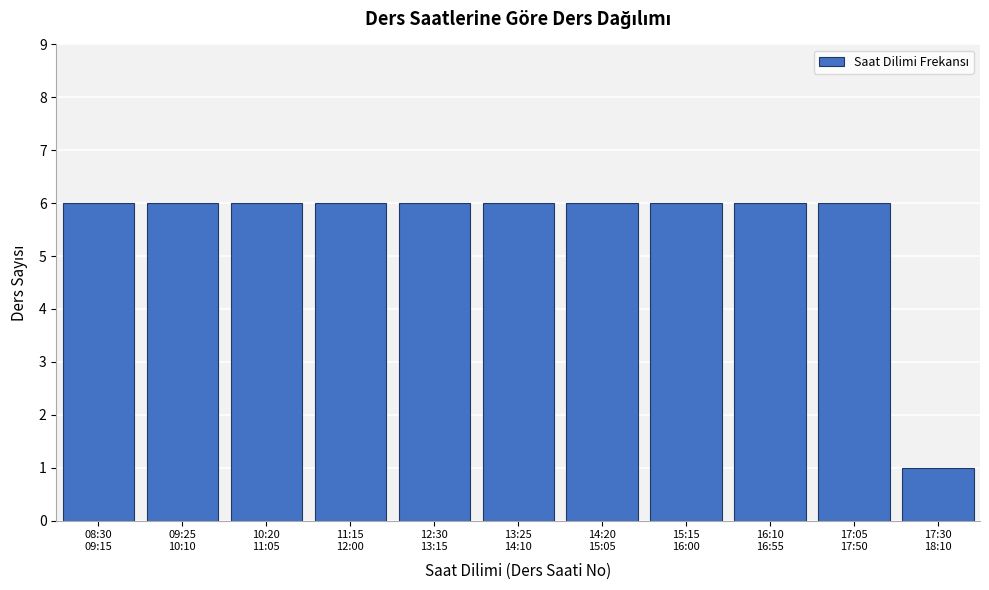

Reading left to right, transcribe all the data shown in this chart.

6	6	6	6	6	6	6	6	6	6	1